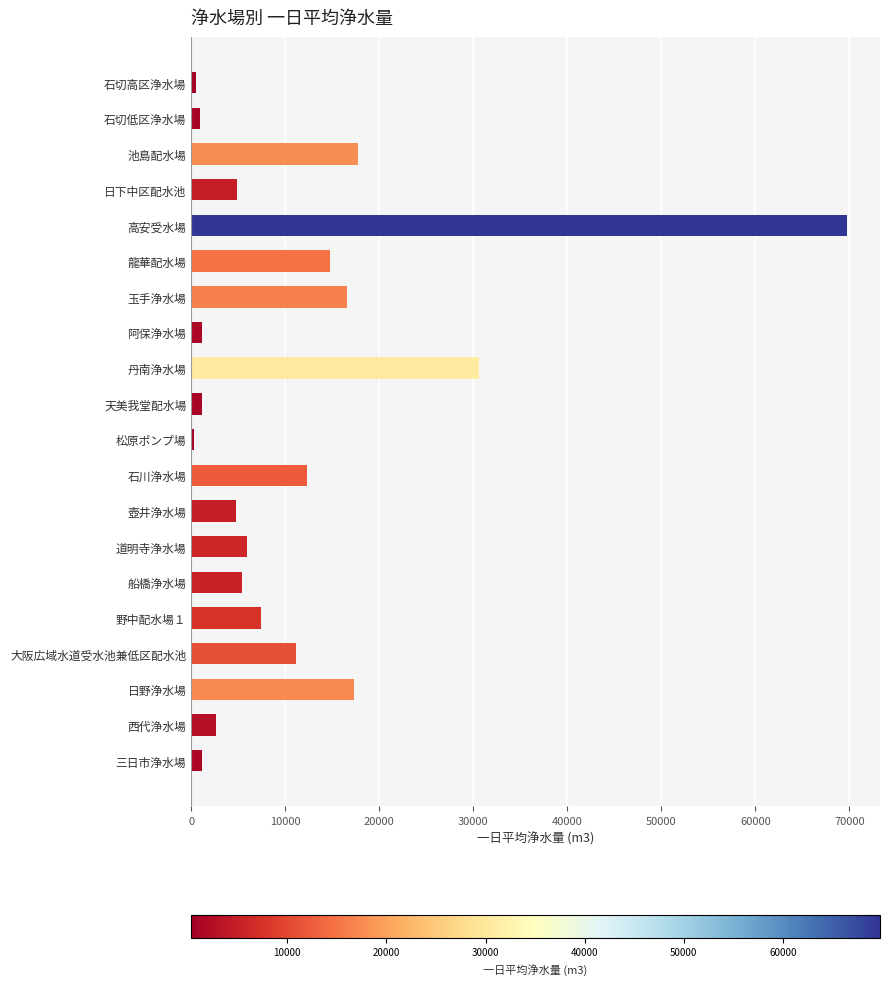

What is the change in value from 丹南浄水場 to 道明寺浄水場?

-24676